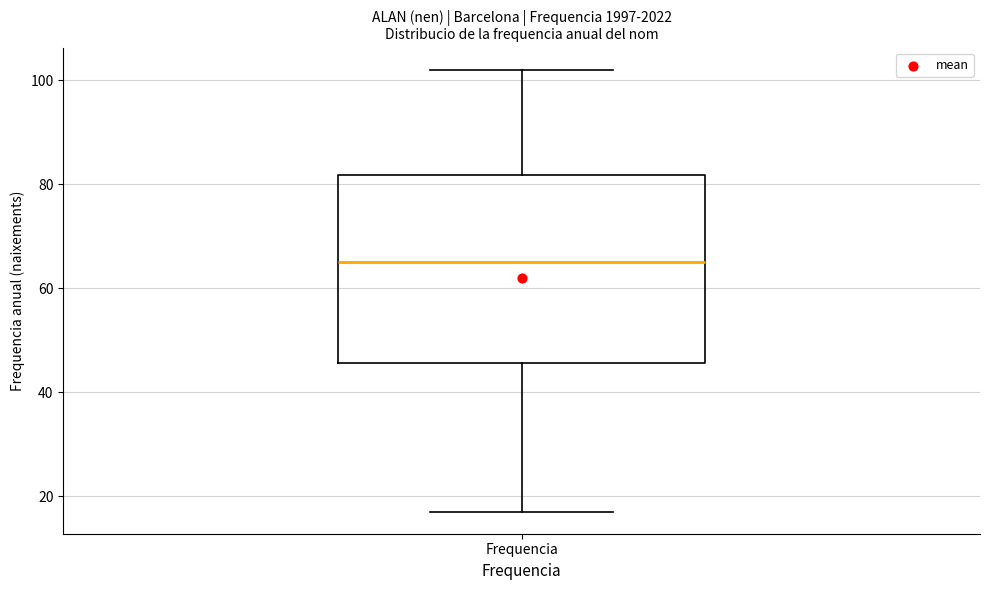

Read this box plot against the y-axis: the position of the median line, the range covered by the box, and the ends of both whiskers. The values are not printed on the chart, so give them approximately, as read against the axis.

median 66, box 46 to 82, whiskers 18 to 102